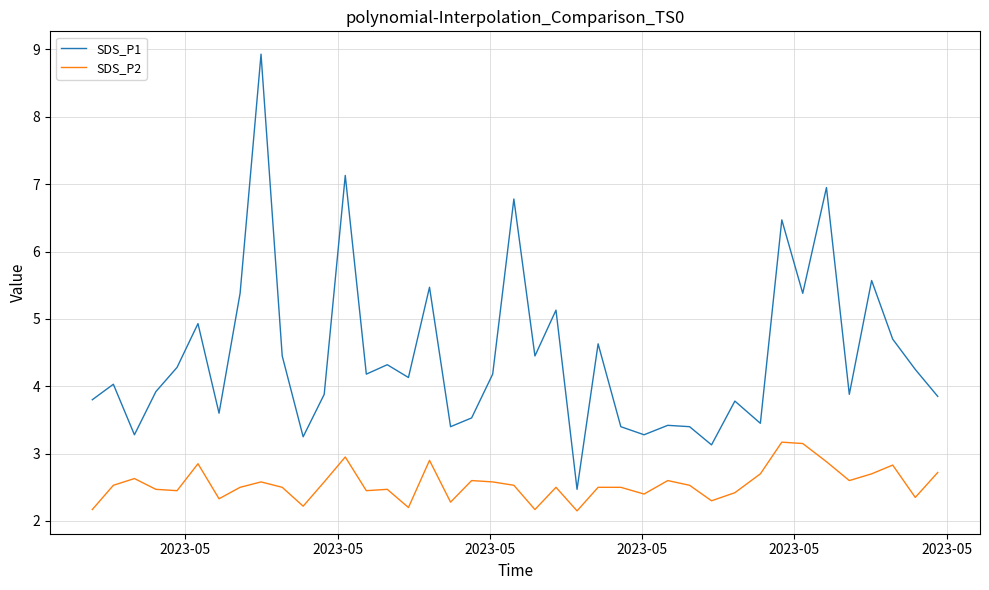

True or false: SDS_P1 and SDS_P2 cross at least once.

False